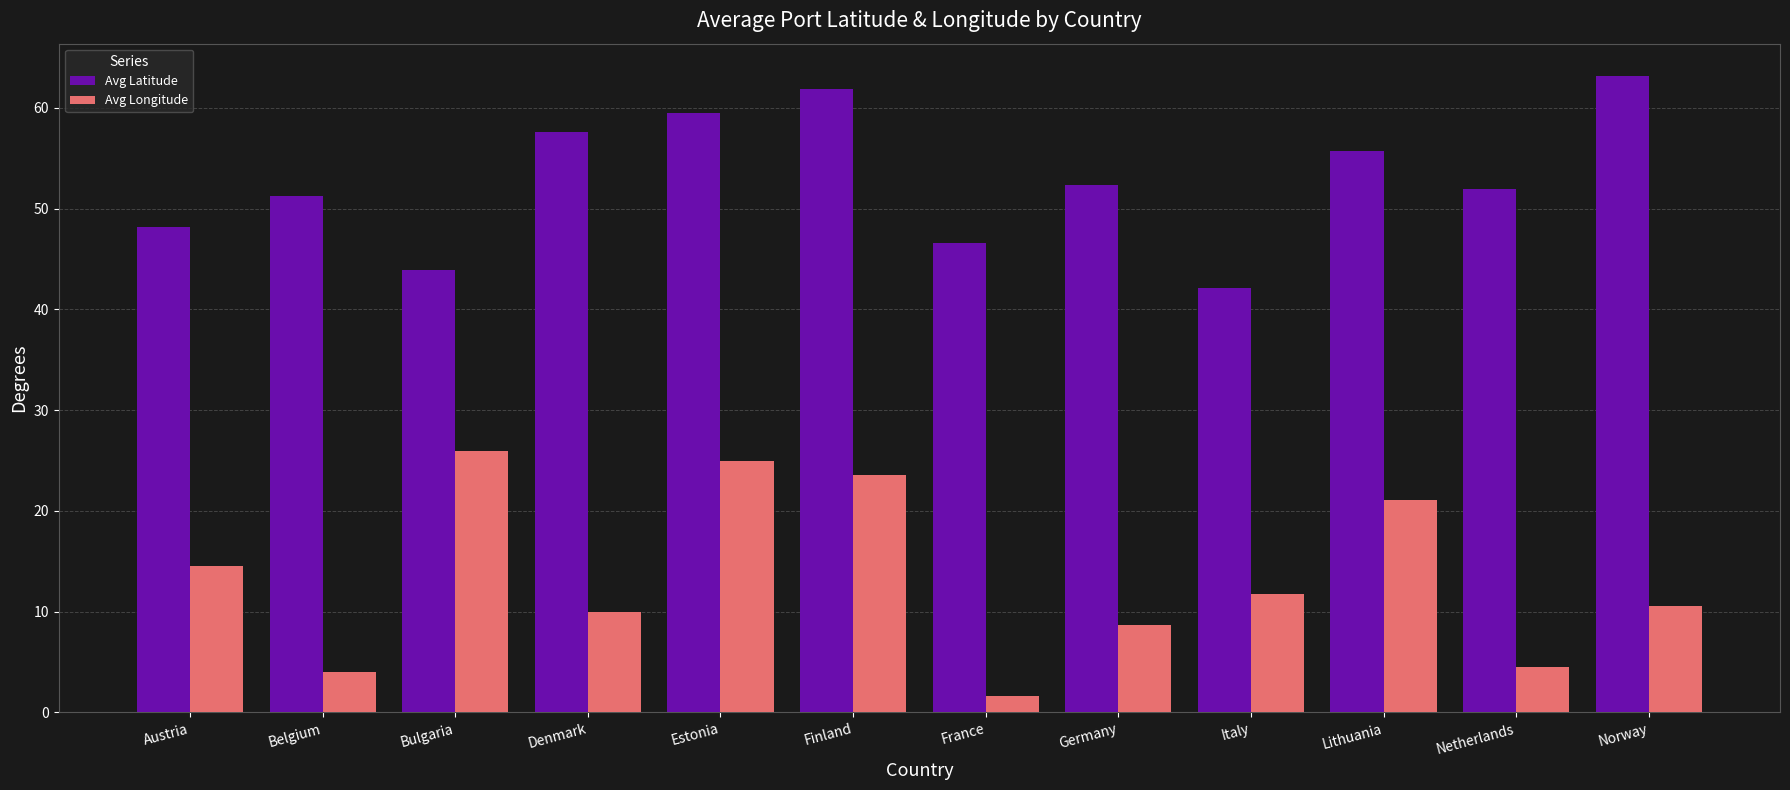

What are all the series names shown in the legend?

Avg Latitude, Avg Longitude